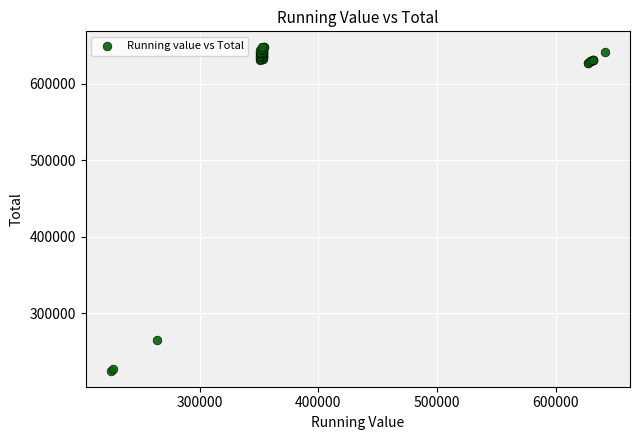

What Y value in the scatter plot is closest to 436244?

264494.2